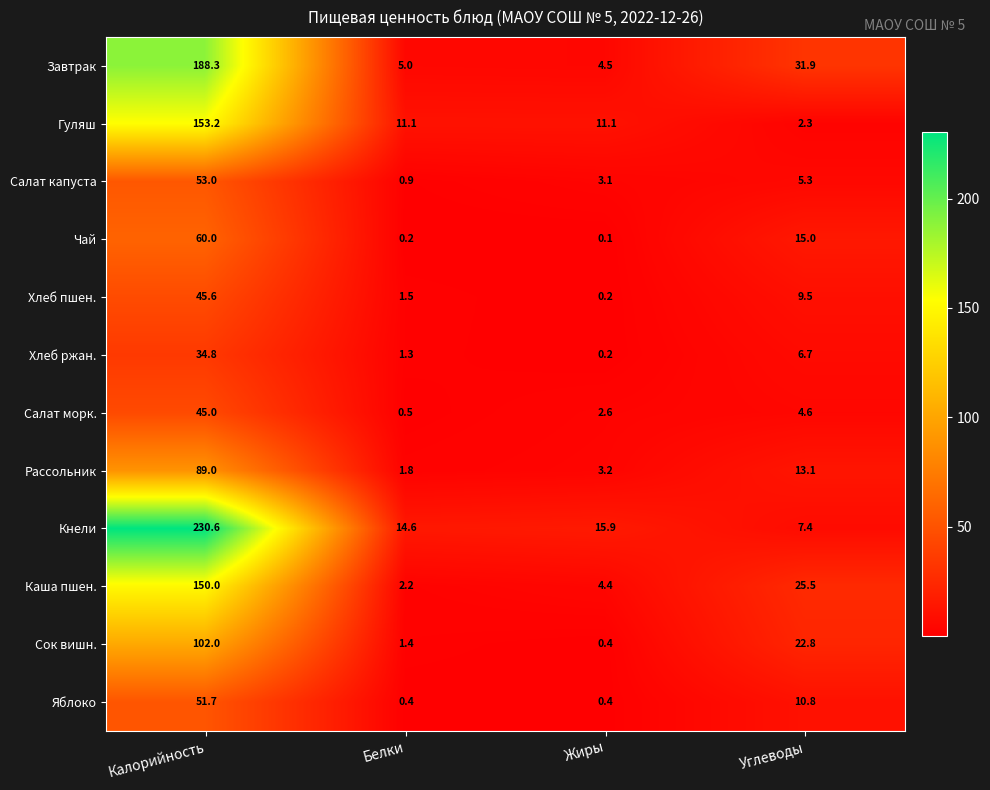

How many categories are shown in the chart?

4